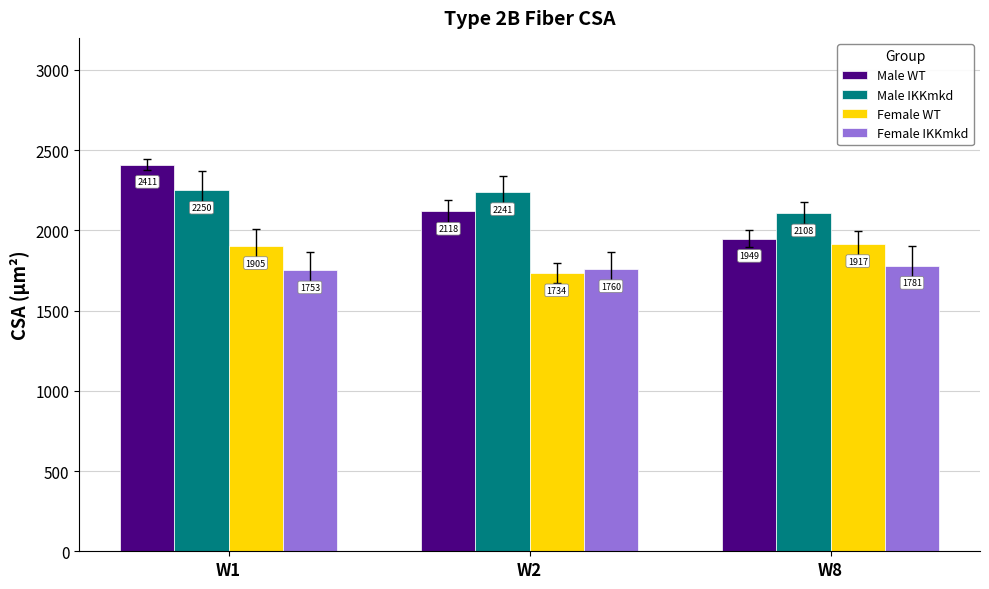

How many data points does each series have?

3